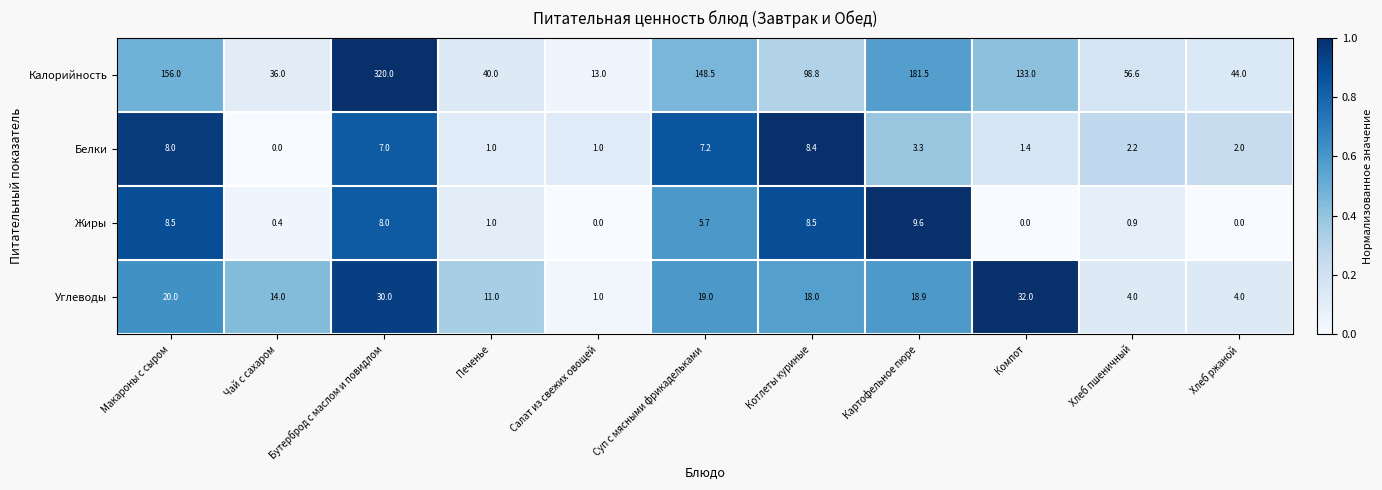

Which category has the highest value in the Углеводы series?

Компот